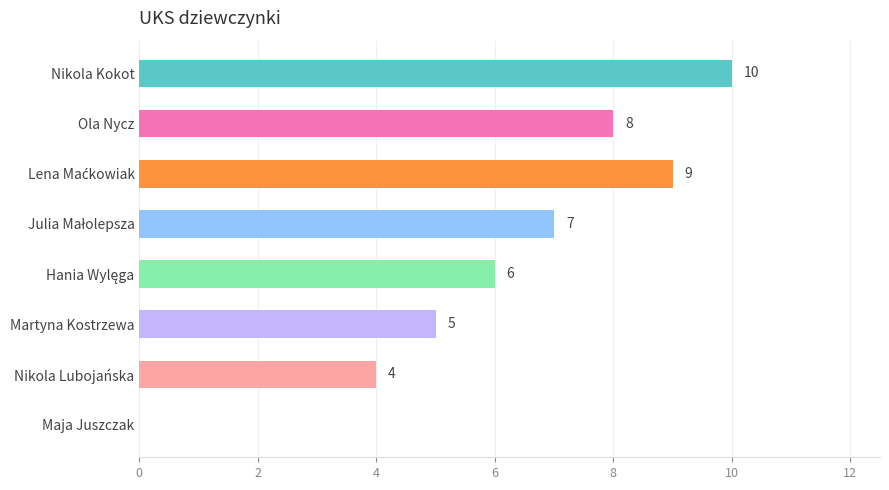

What value does the data have at Ola Nycz, to the nearest 5?

10